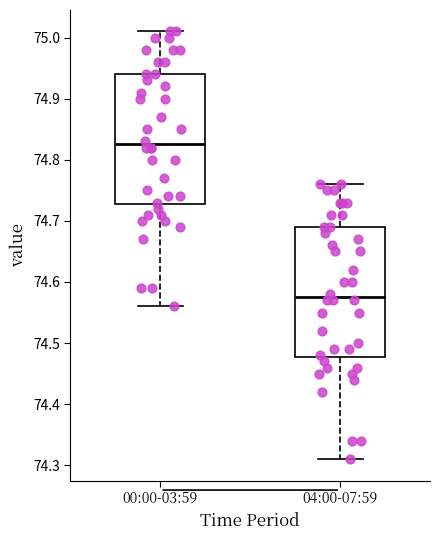

Reading left to right, read every box against the y-axis: the position of its median line, the range the box covers, and the ends of its whiskers. The values are not printed on the chart, so give them approximately, as read against the axis.

00:00-03:59: median 74.83, box 74.73 to 74.94, whiskers 74.56 to 75.01
04:00-07:59: median 74.58, box 74.48 to 74.69, whiskers 74.31 to 74.76